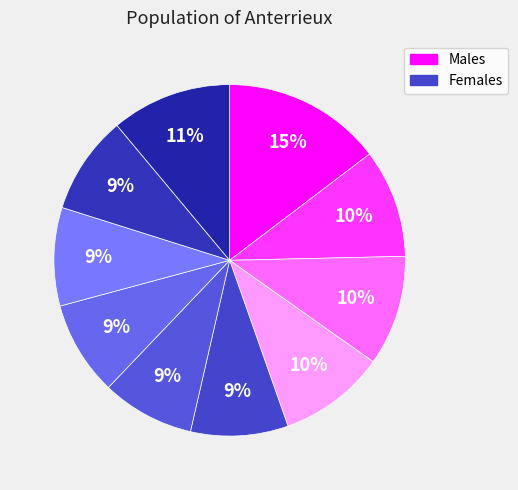

Count the number of slices in the pie.

10